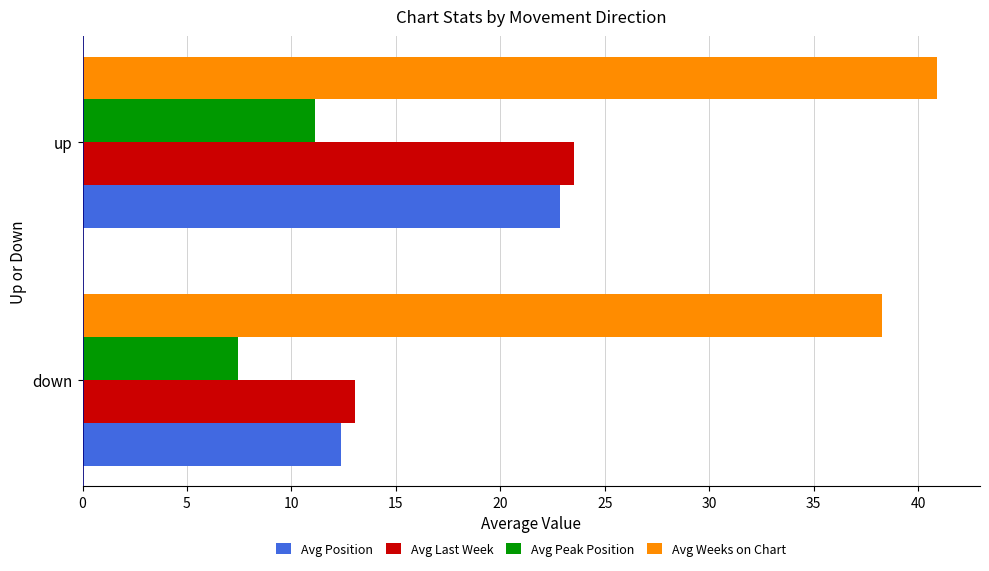

At which category is the sum across all series the highest?

up